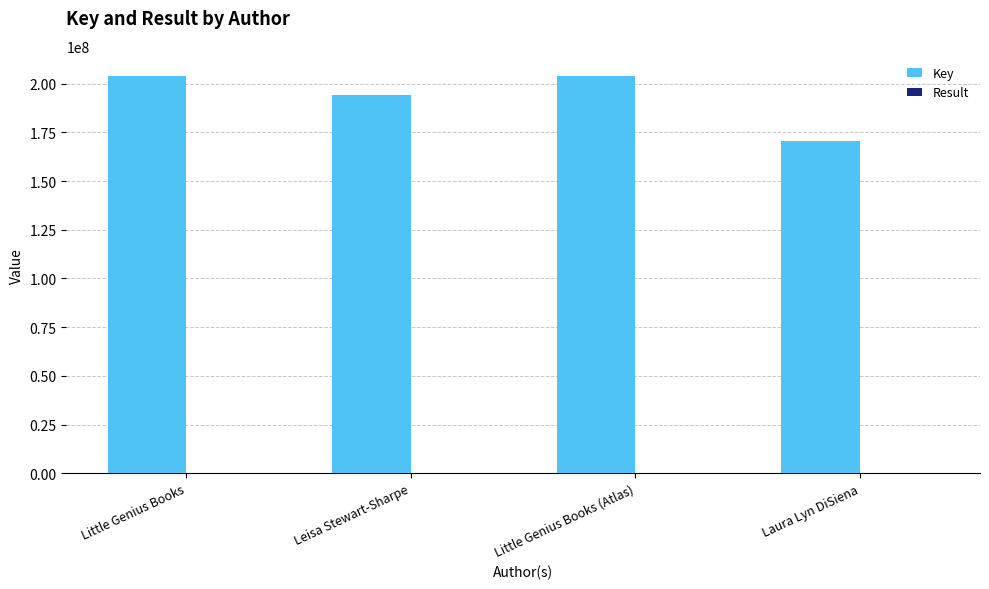

Which series has the largest total across all categories?

Key